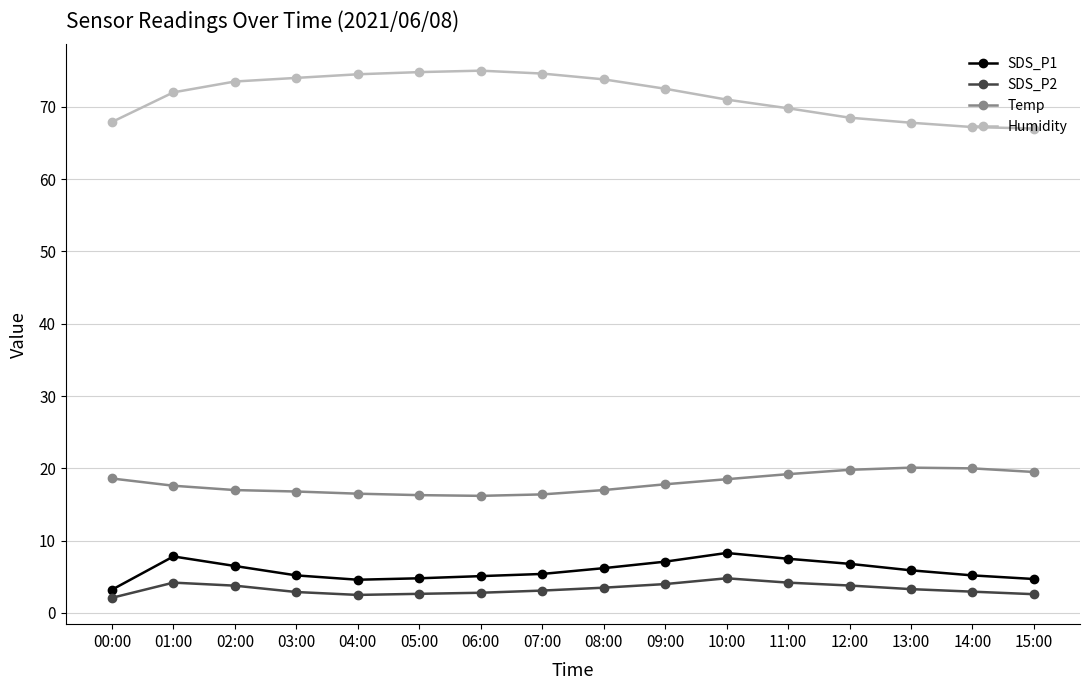

What is the value of the Temp point at the 11th from the left?

18.5